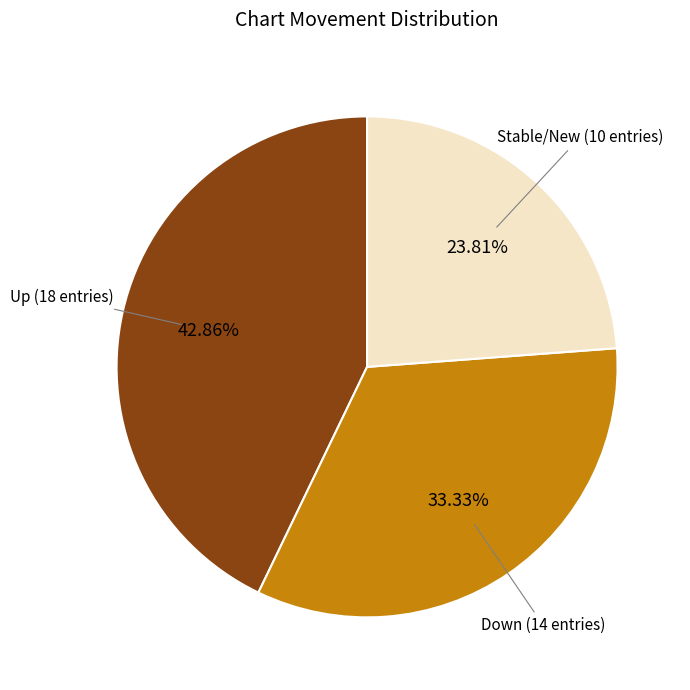

Which category has the biggest portion of the pie?

Up (18 entries)